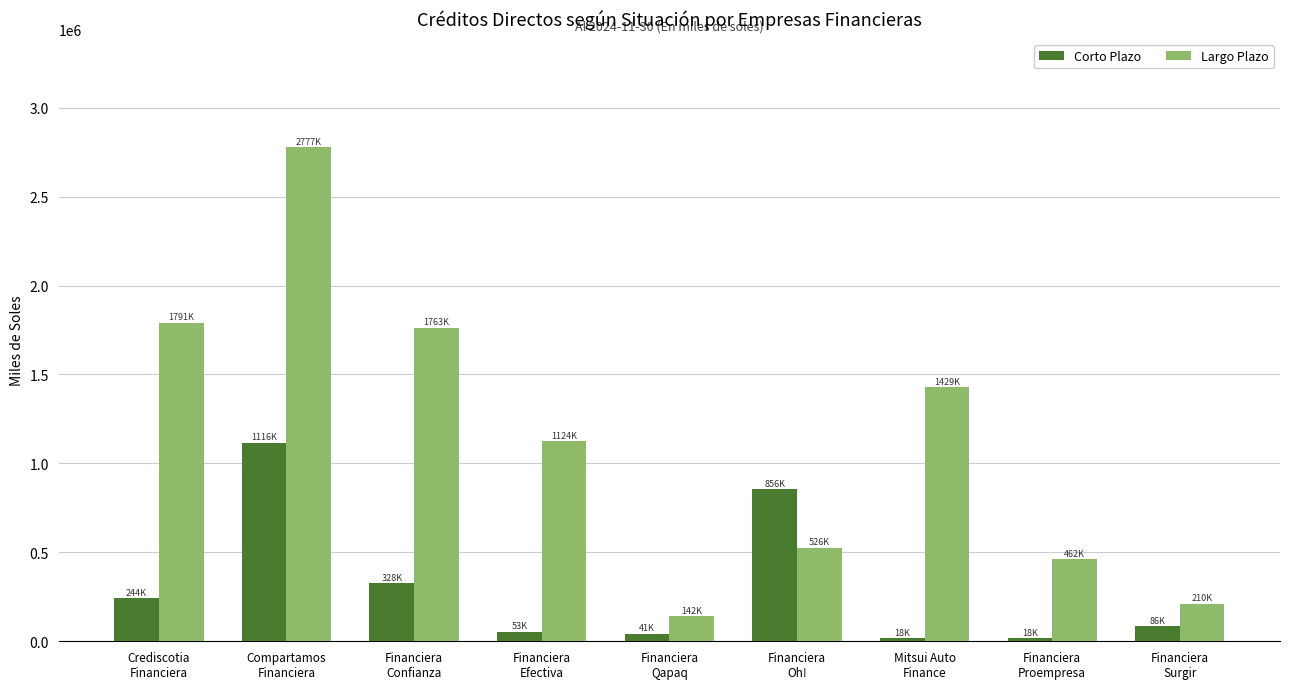

At which label does Largo Plazo reach its minimum?

Financiera
Qapaq